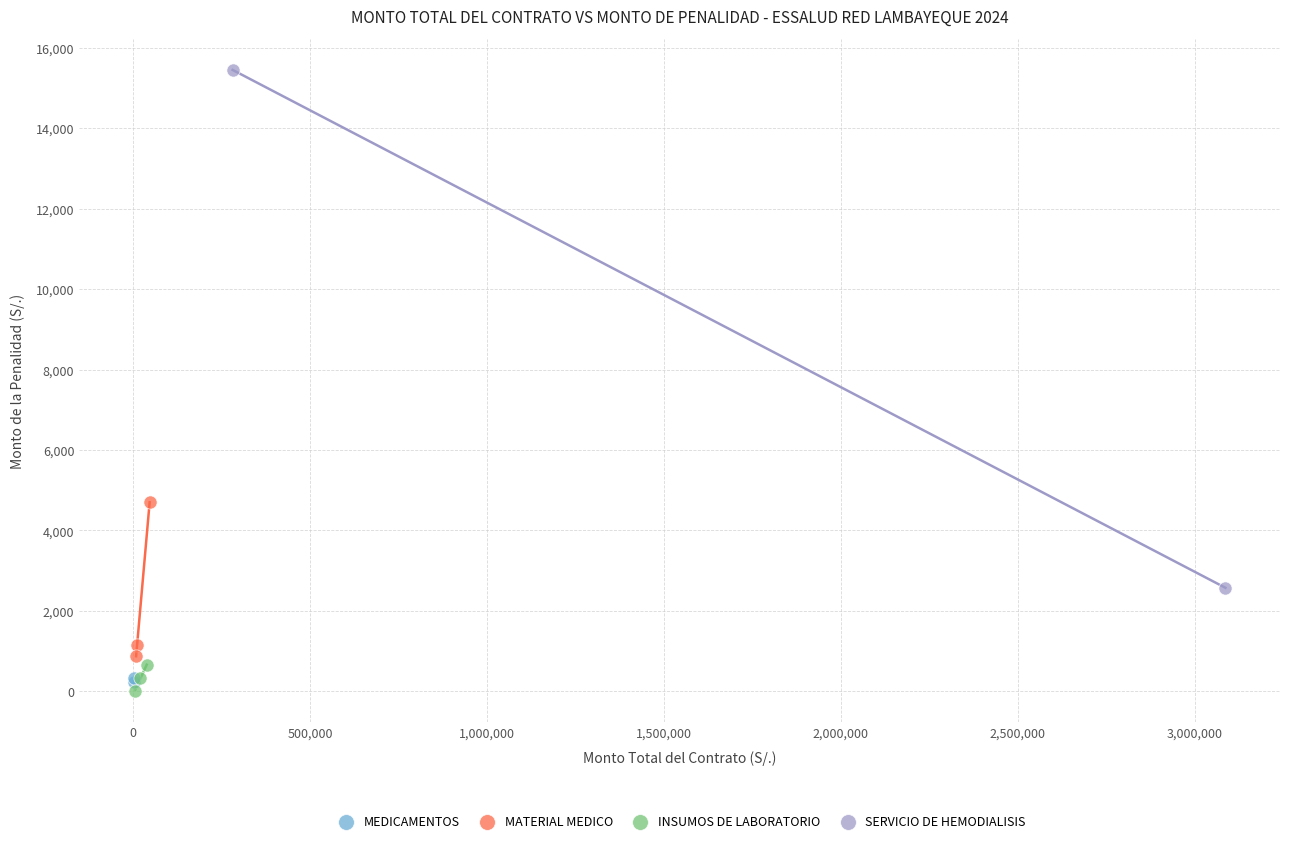

Which series contains the highest Y value?

SERVICIO DE HEMODIALISIS